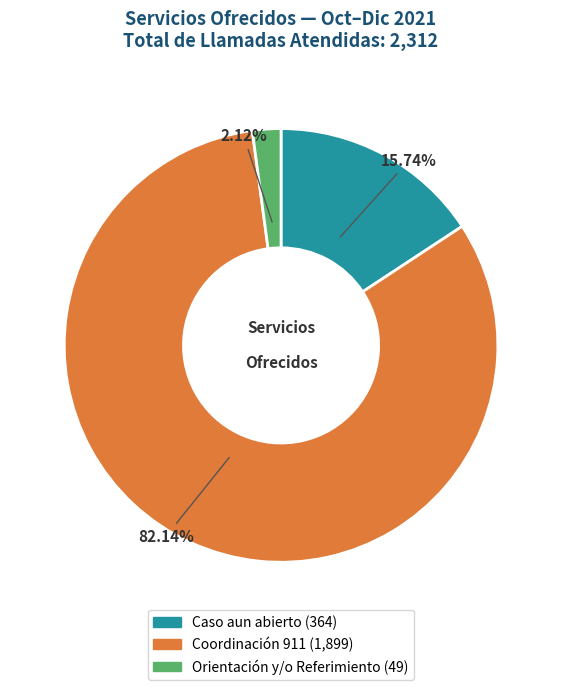

What percentage is NOT represented by Caso aun abierto?

84.3%